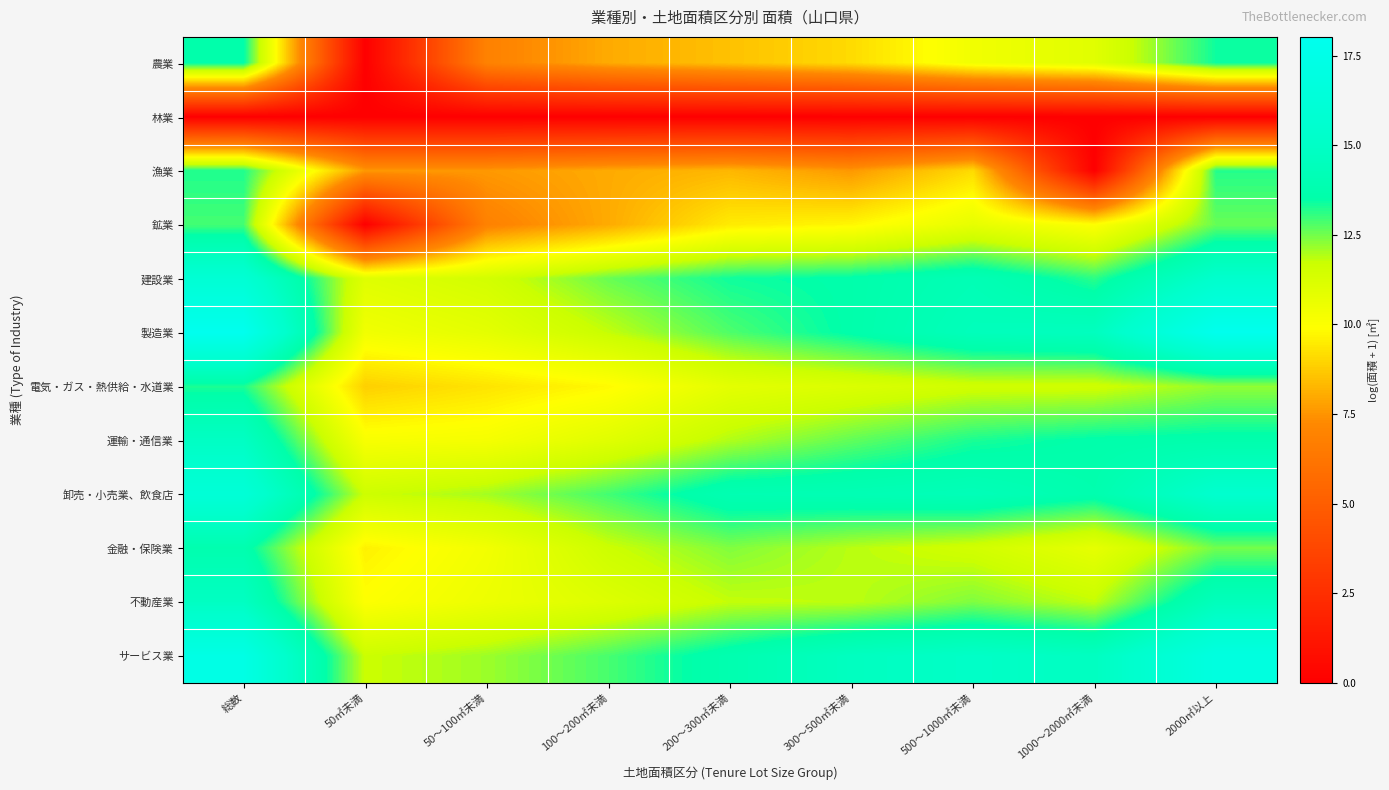

What is the total value across all series at 300～500㎡未満?

129.9